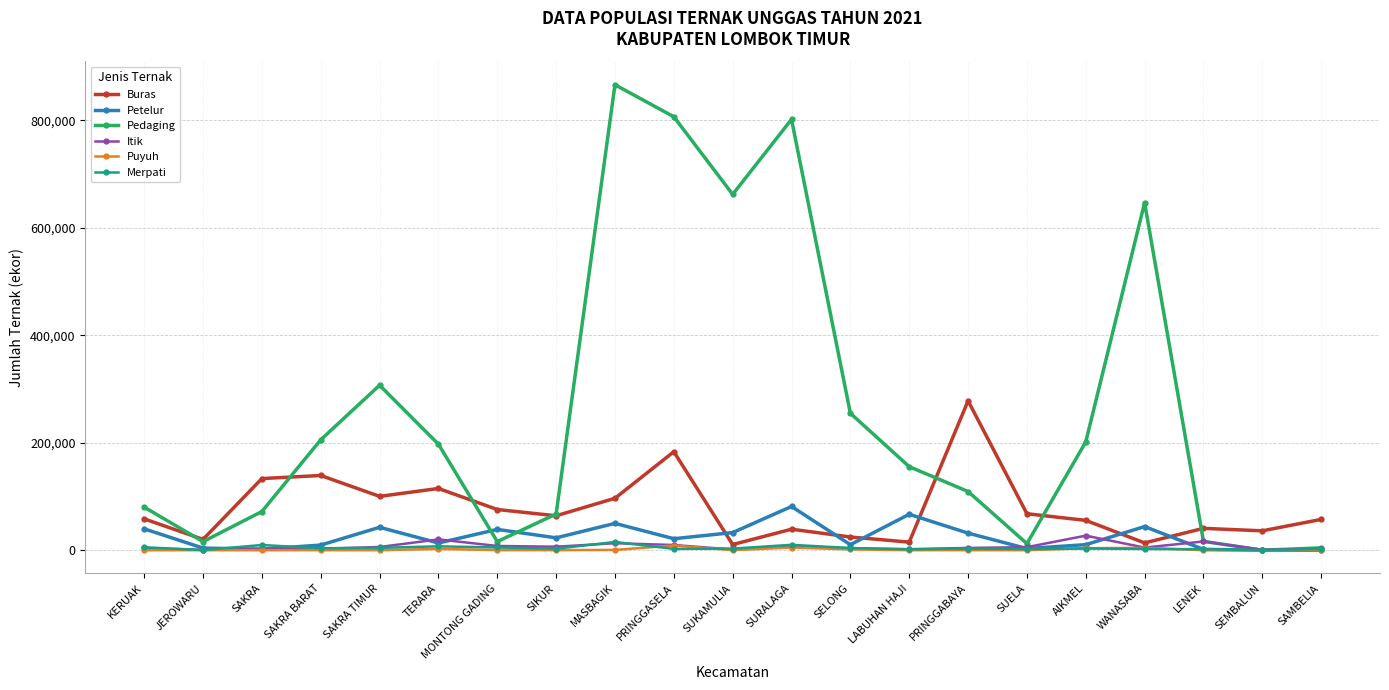

How many distinct data groups are displayed?

6